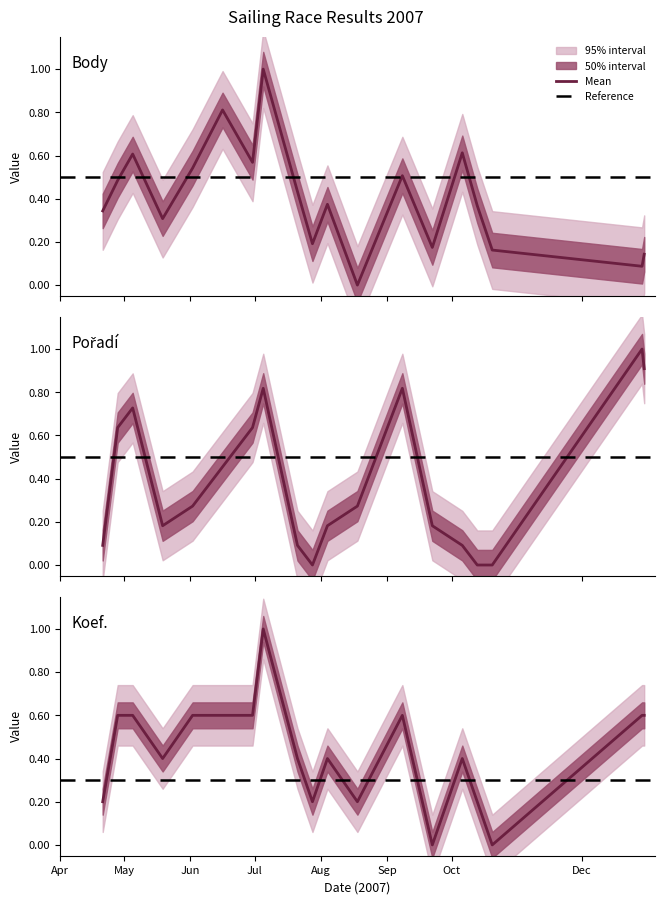

At which category is the sum across all series the highest?

2007-07-05